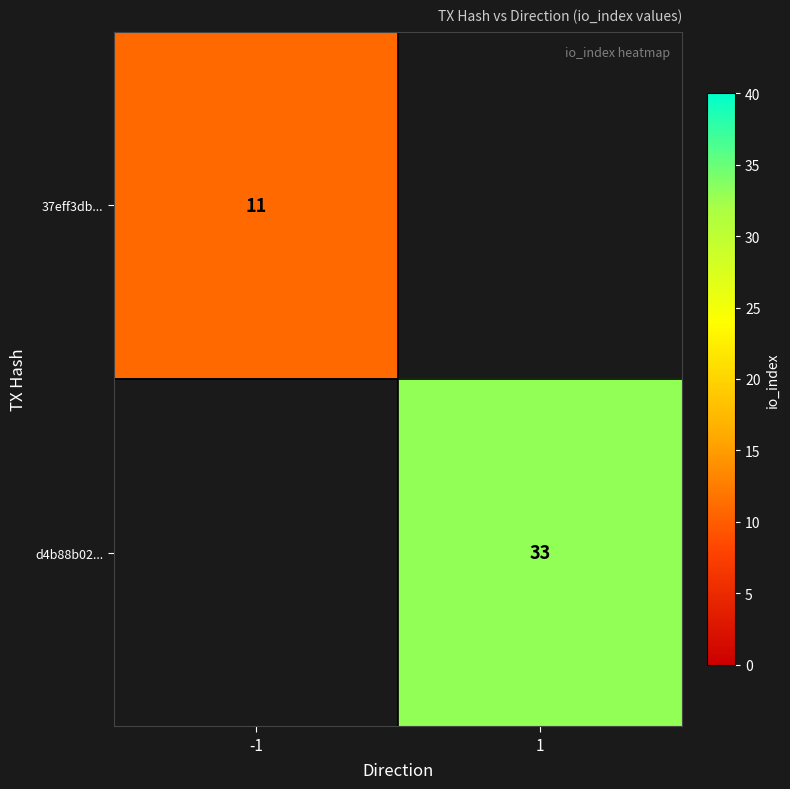

Is it true that d4b88b02... equals 33 at 1?

True